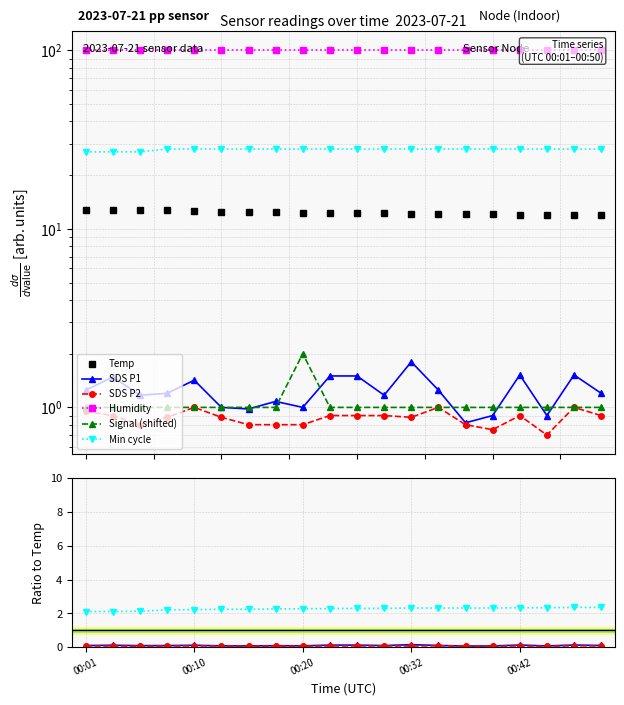

Where is SDS_P1 nearest to the value 1?

00:13